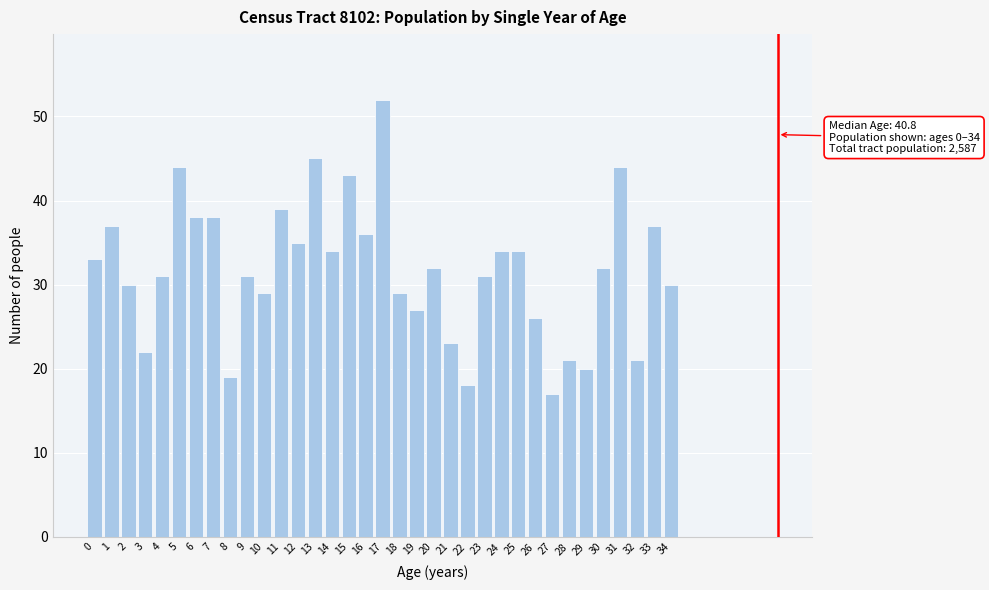

What is the maximum value shown in the chart?

52